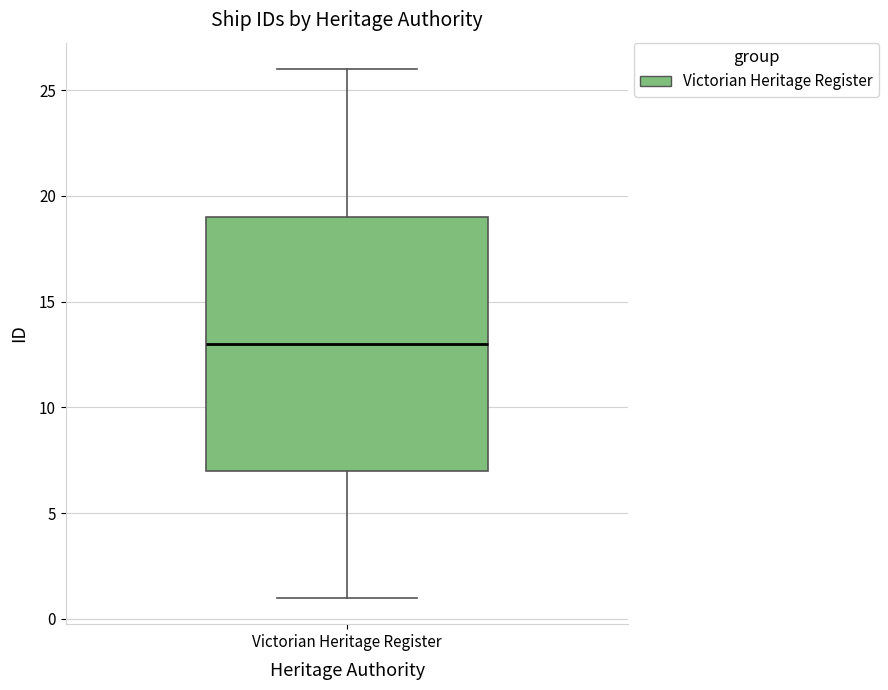

Where is the upper edge of the box for Victorian Heritage Register on the y-axis? The values are not printed on the chart, so give them approximately, as read against the axis.

19